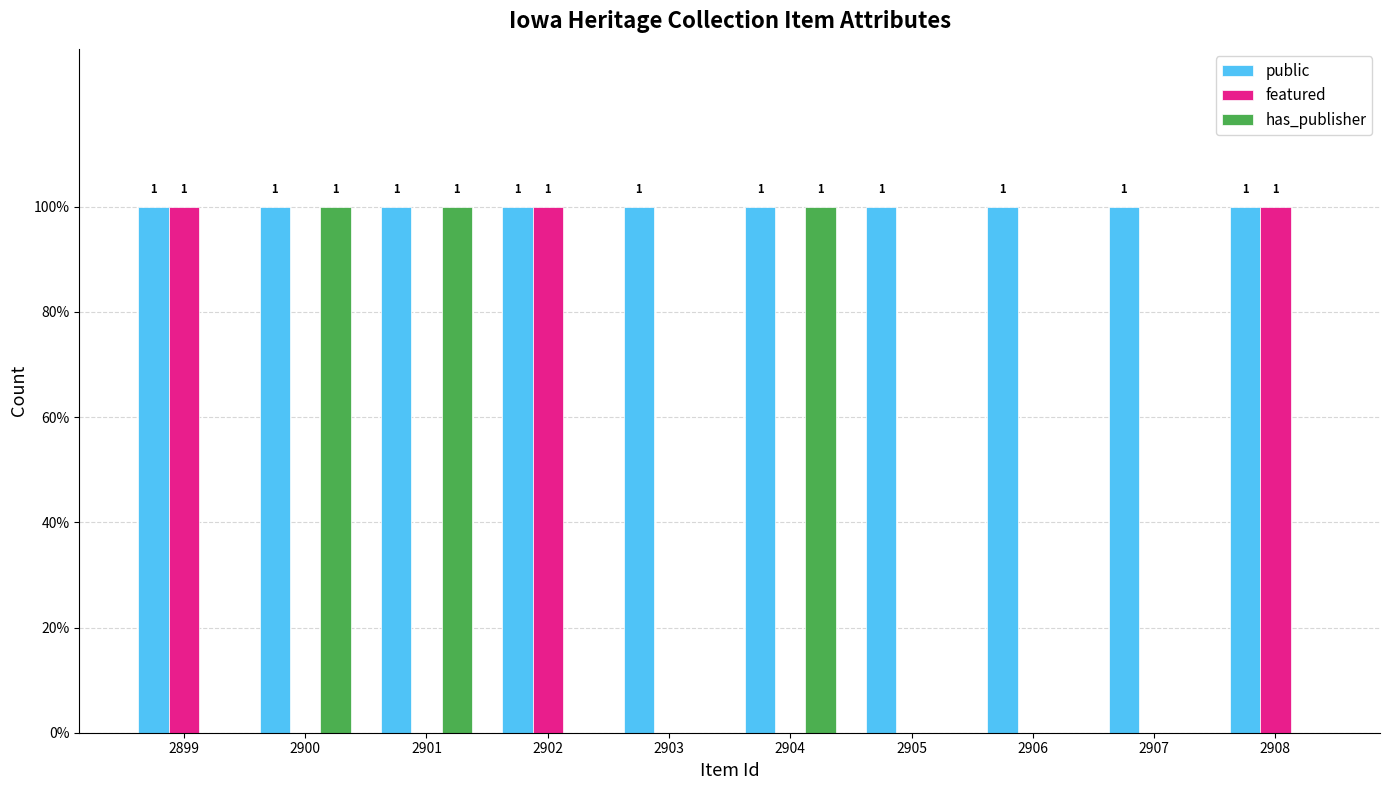

What are all the series names shown in the legend?

public, featured, has_publisher